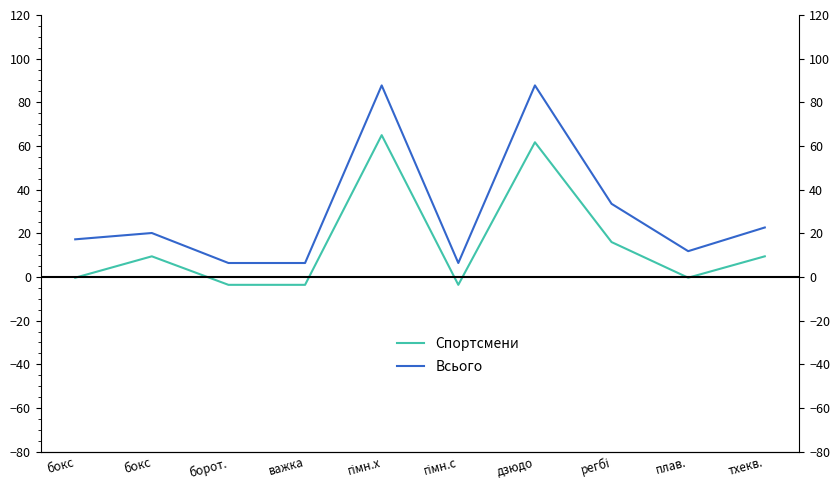

What value does the Спортсмени series have at тхекв.?

9.4